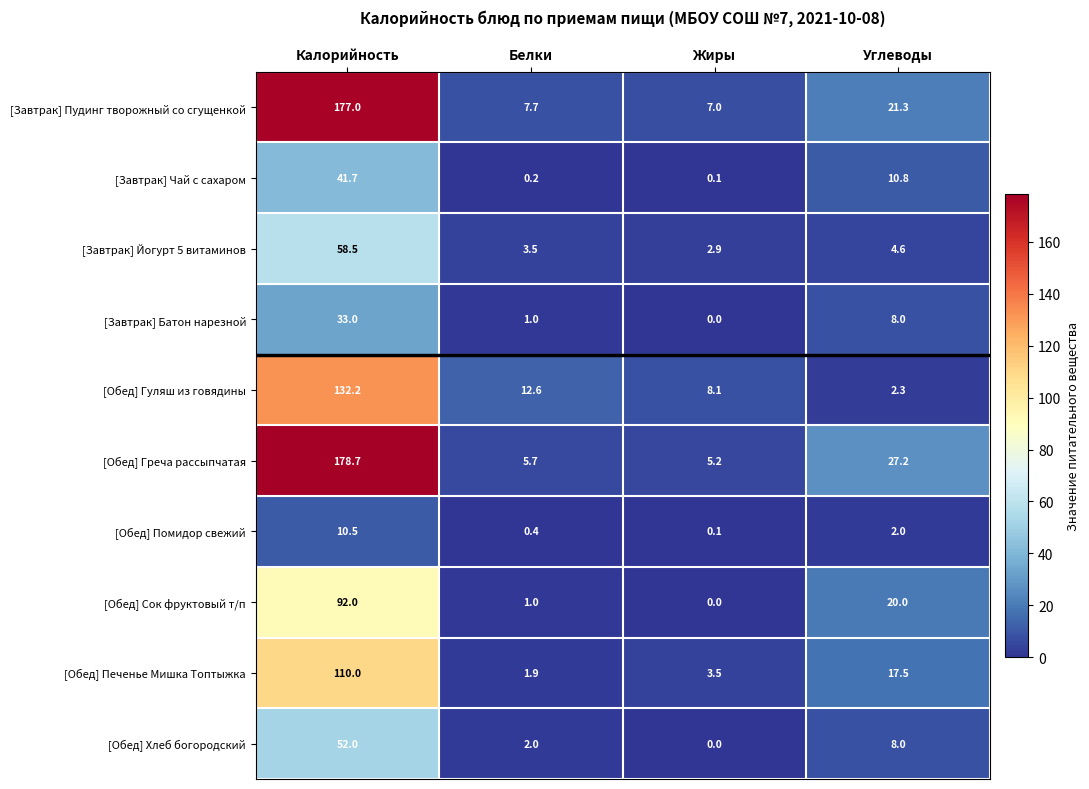

The [Завтрак] Йогурт 5 витаминов series shows 4.6 at Углеводы. True or false?

True